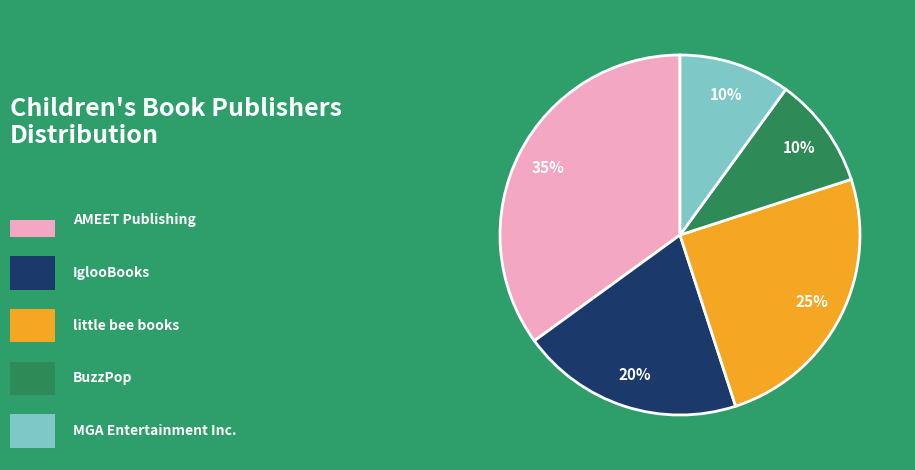

Does any single category account for the majority?

No